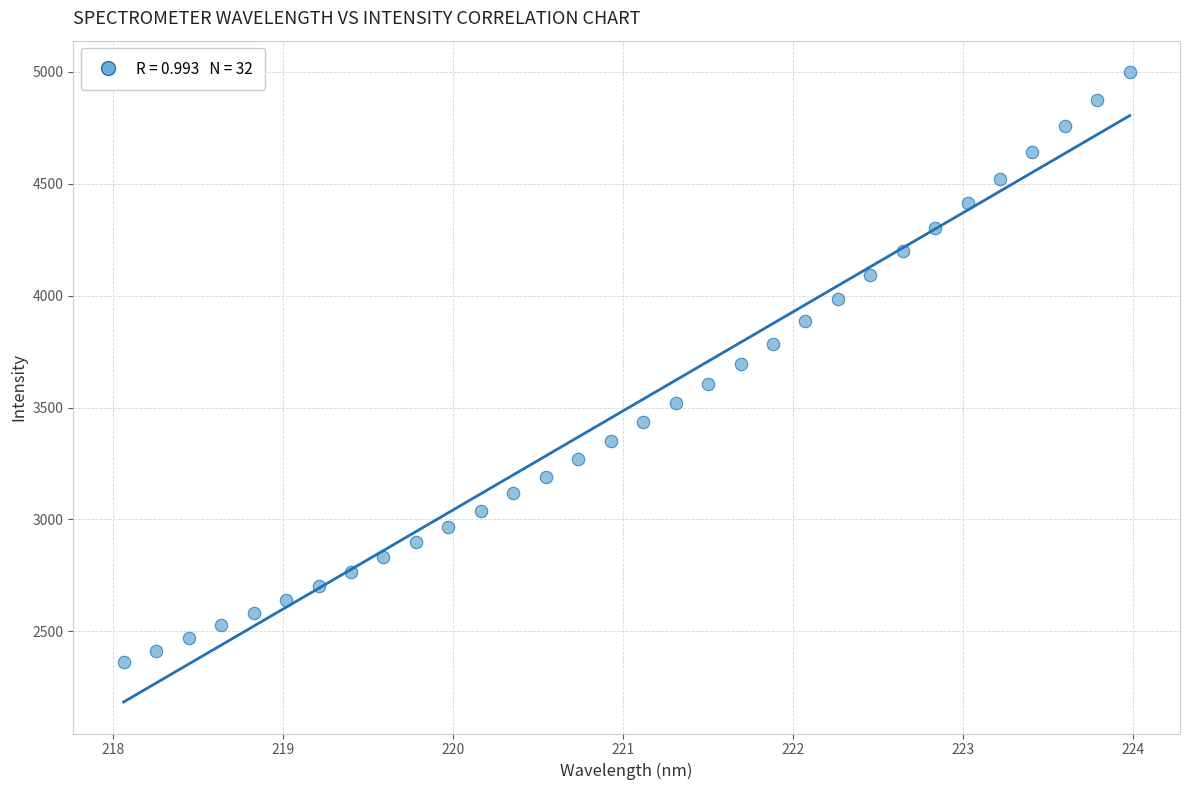

What is the range of Y values (max minus min)?

2633.9